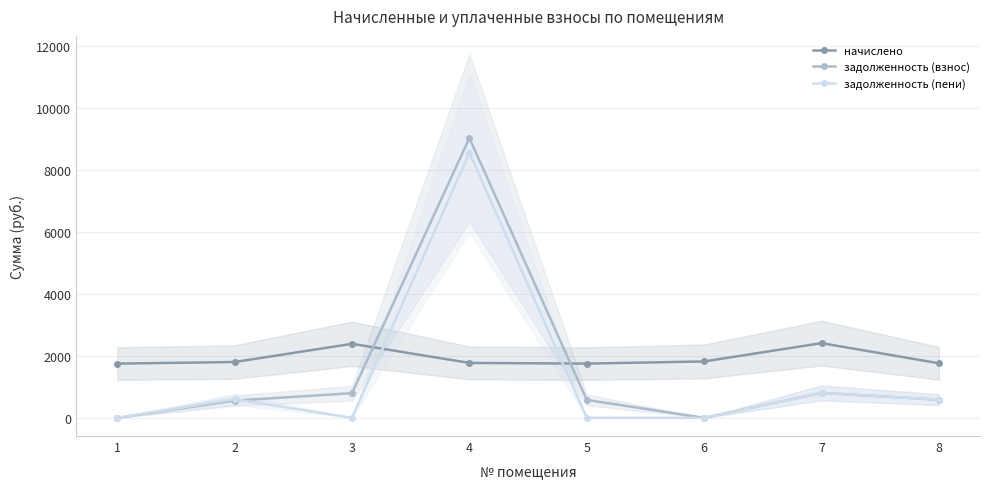

Where does the задолженность (пени) series first go above 586?

2